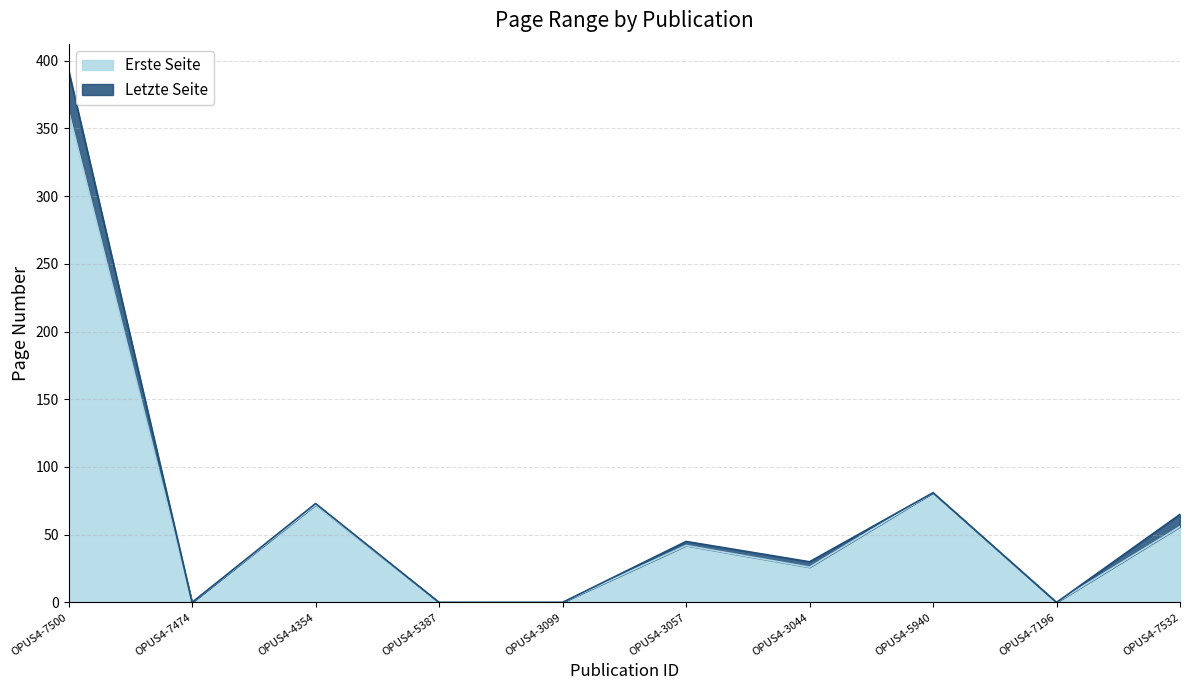

Approximately how many times larger is the value at OPUS4-3057 compared to OPUS4-7532?

0.8